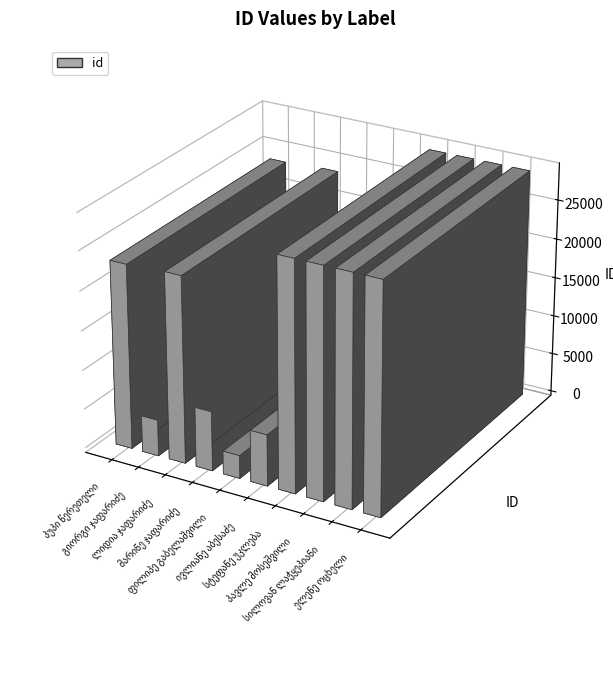

Is it true that the value at გიორგი ჯაფარიძე is 1022?

False